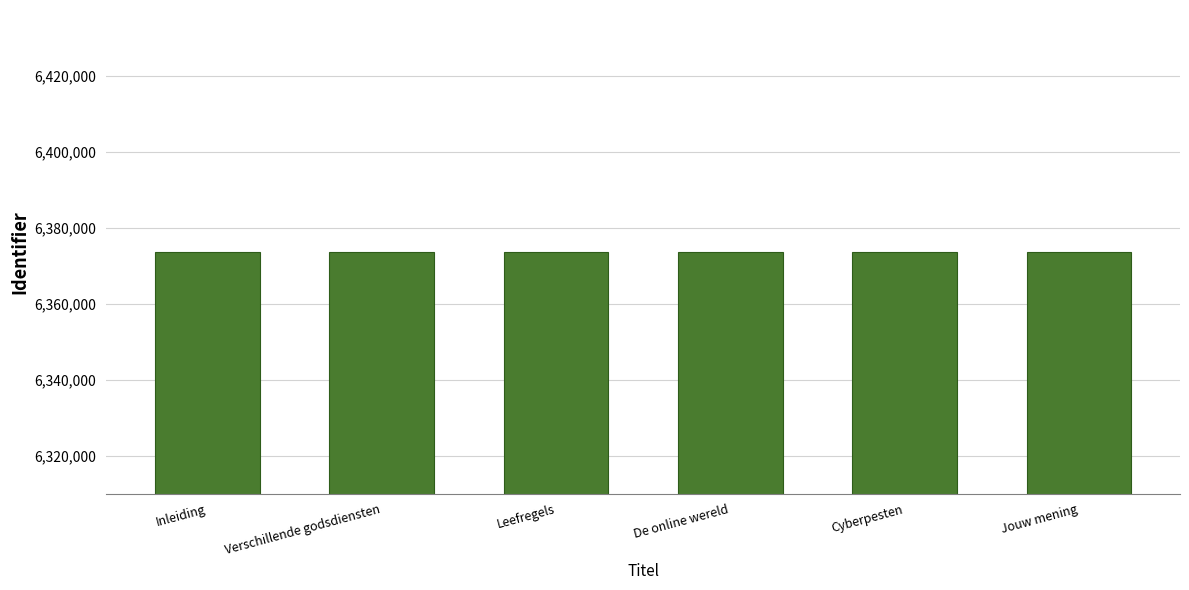

What is the difference between the maximum and second lowest values?

10